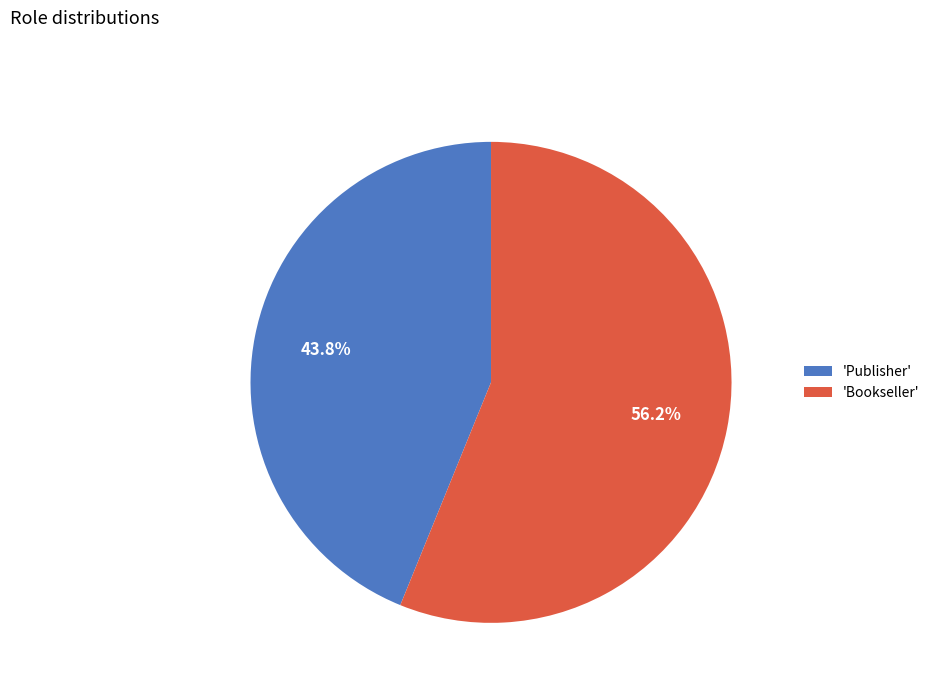

Which slice is the smallest?

'Publisher'